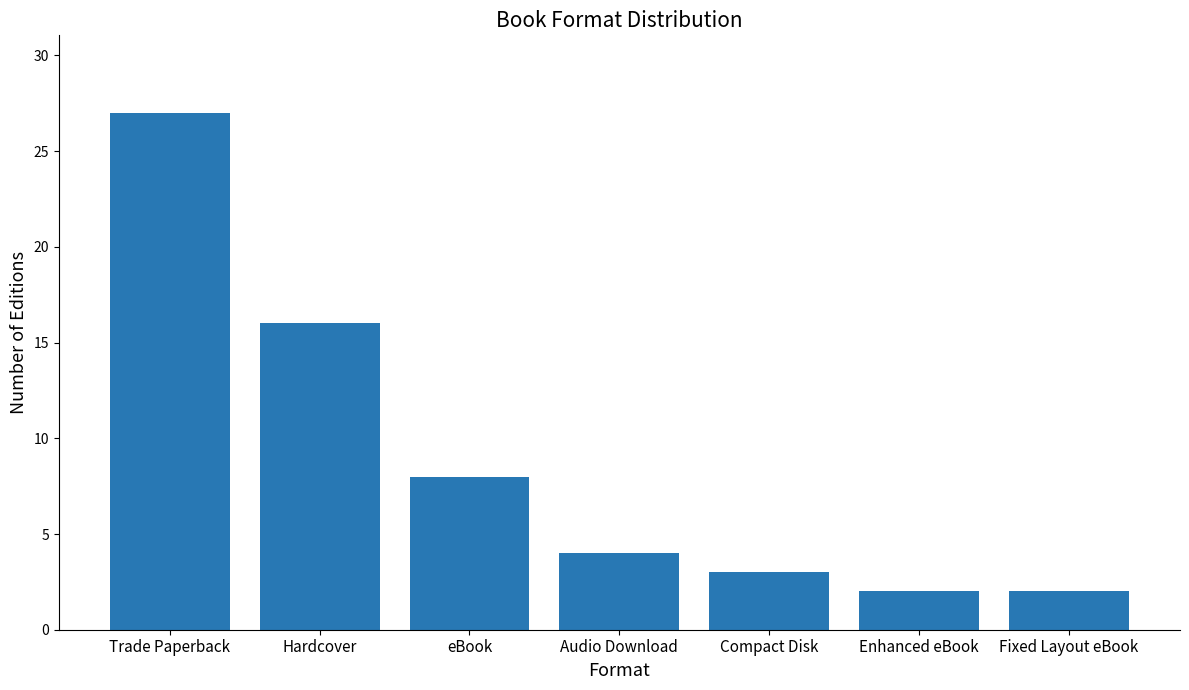

Which label corresponds to the largest value in the chart?

Trade Paperback